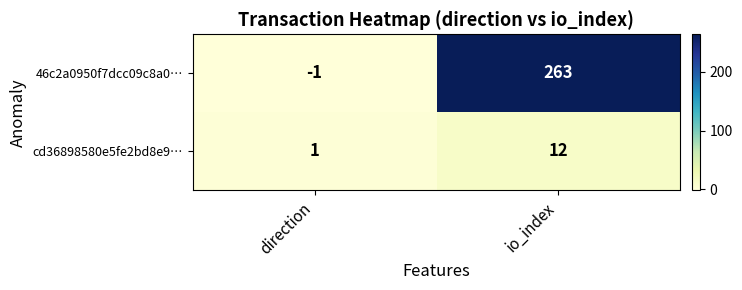

Between direction and io_index, which series saw the biggest shift?

46c2a0950f7dcc09c8a0…